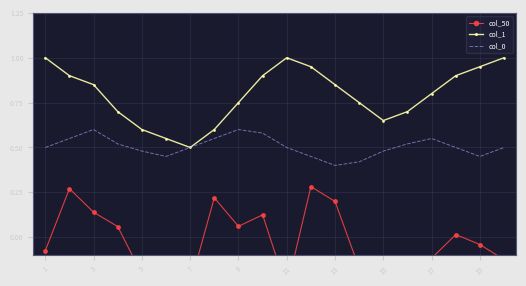

The value of col_0 at 13 is 0.1. True or false?

False